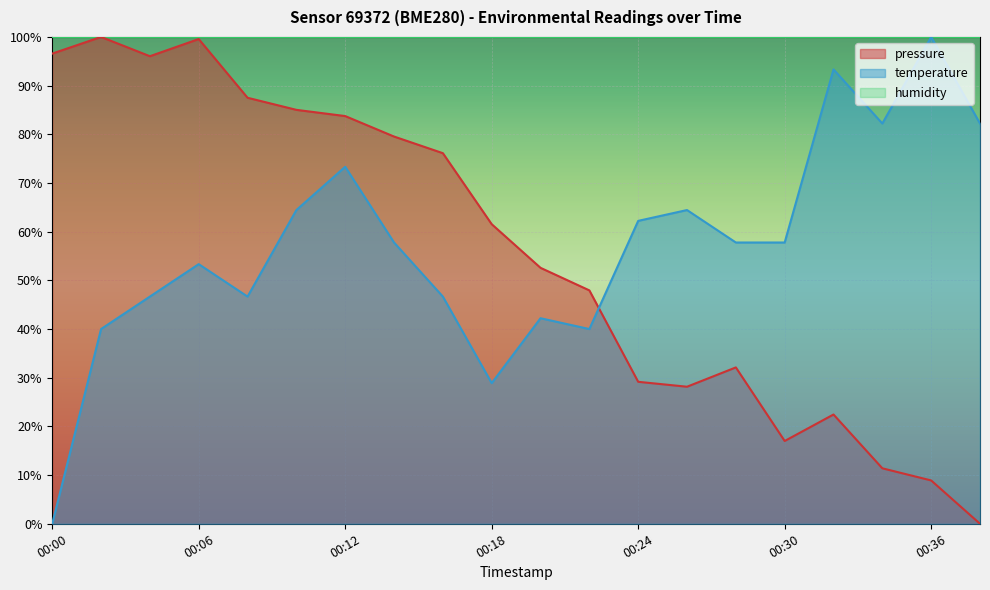

Between 00:12 and 00:16, which series saw the biggest shift?

temperature